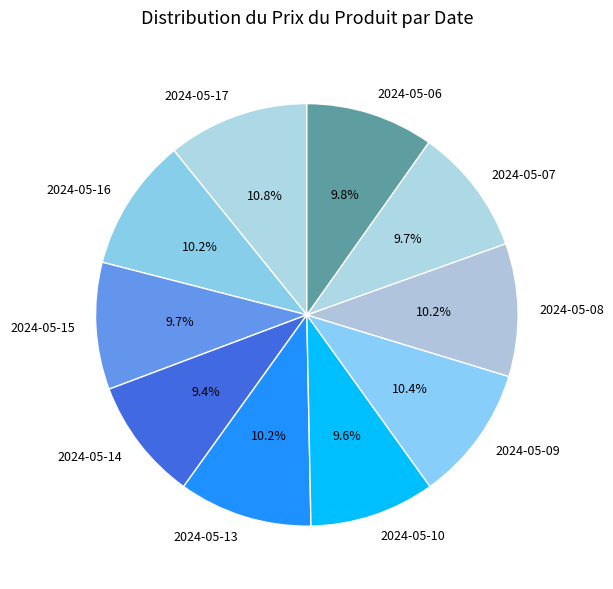

Do 2024-05-09 and 2024-05-10 together represent more than half of the pie?

No